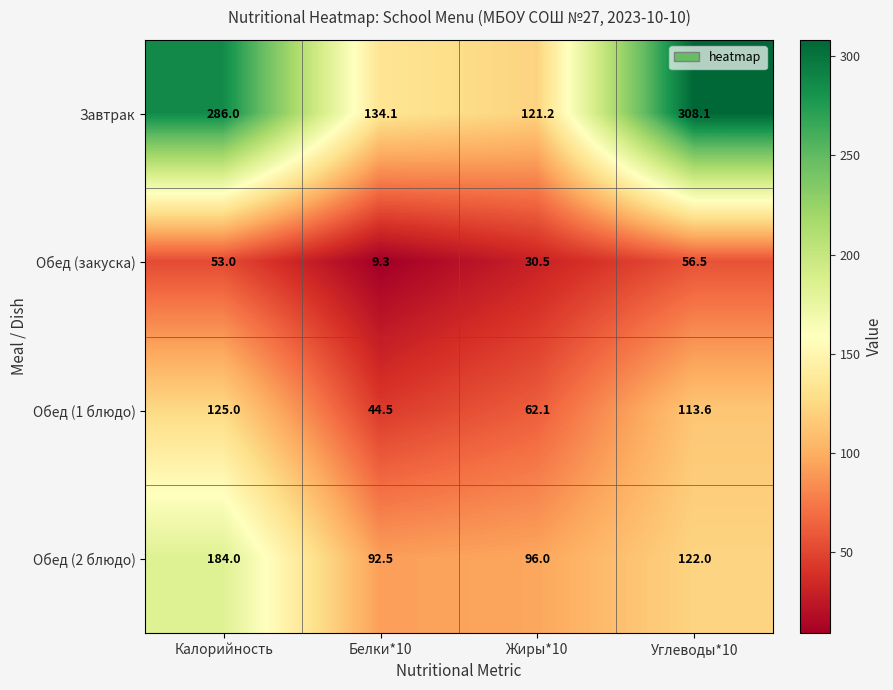

Rank the series by their maximum value, from lowest to highest.

Обед (закуска), Обед (1 блюдо), Обед (2 блюдо), Завтрак